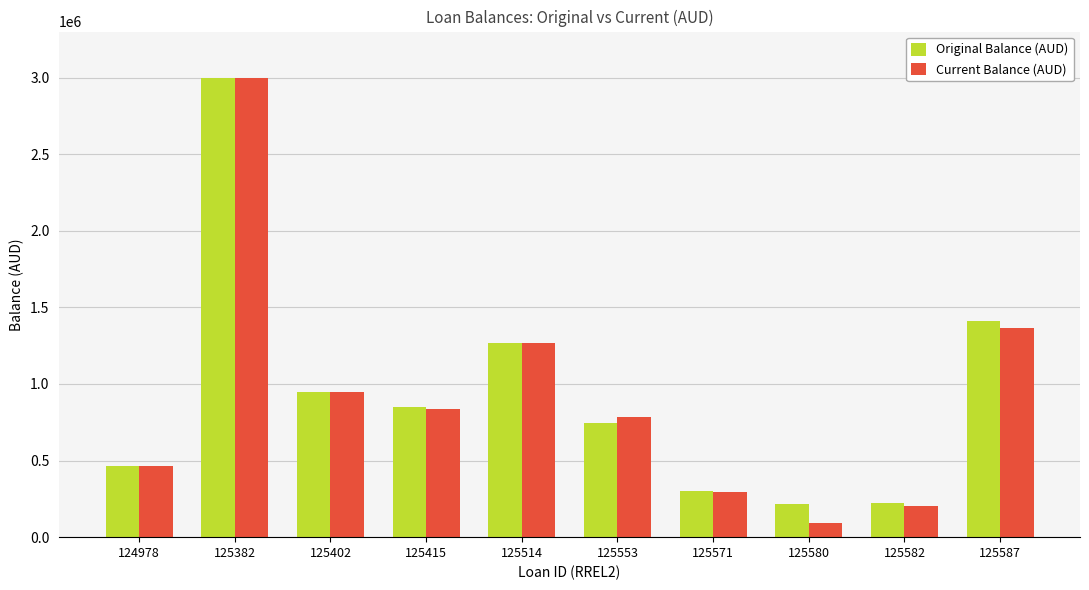

What is the difference between the Original Balance (AUD) values at 125382 and 125514?

1730000.0